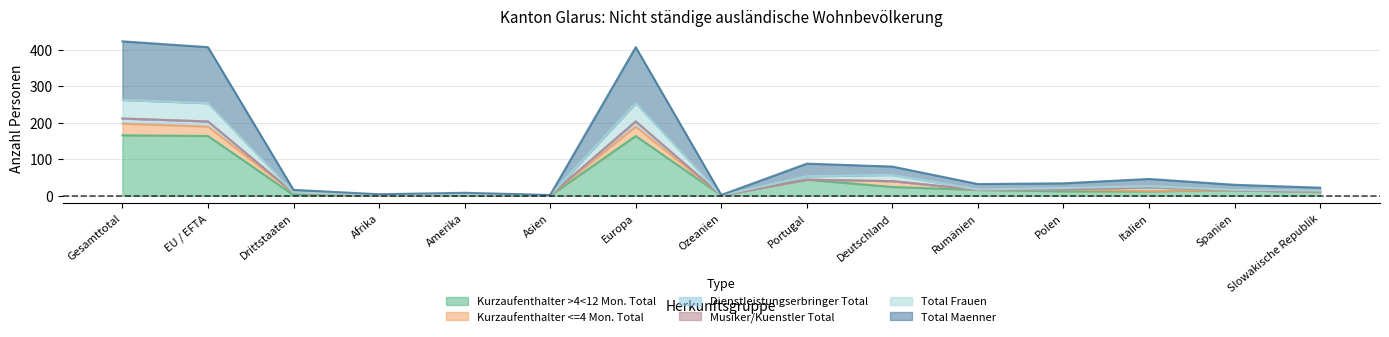

At which category does Total Maenner reach its first local peak?

Amerika